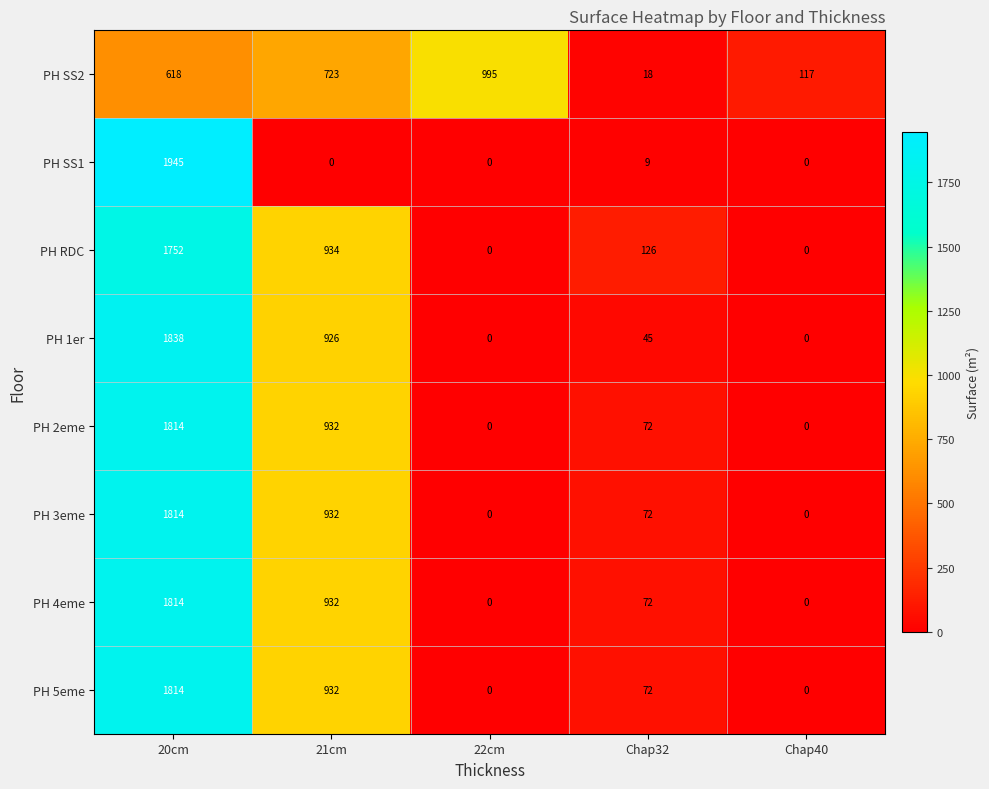

Count the number of categories in the chart.

5